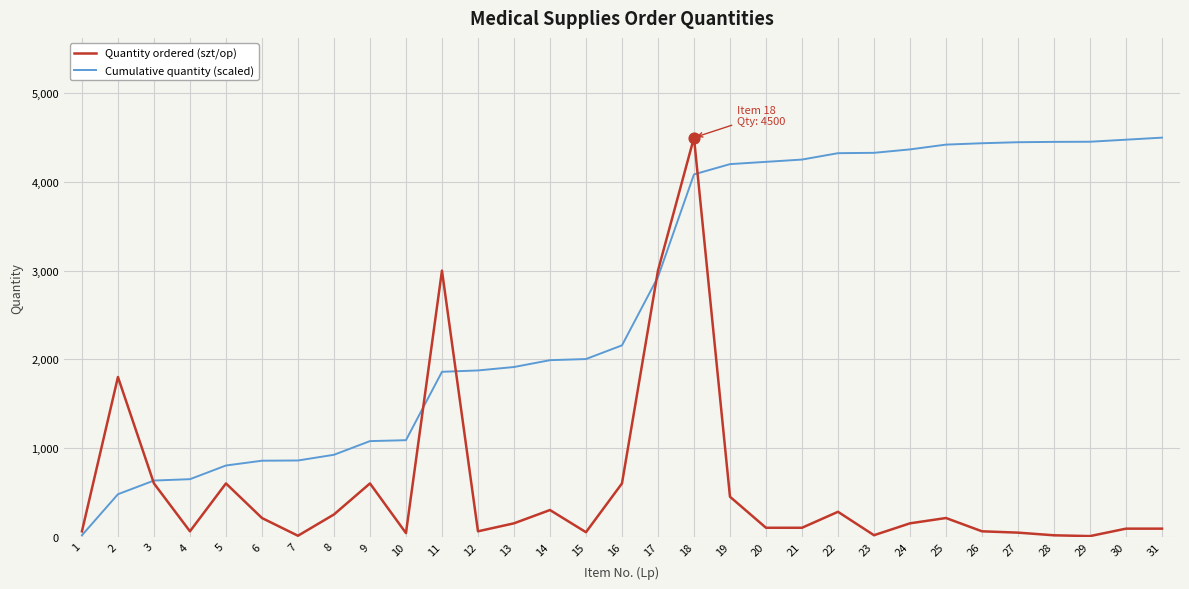

Which series changed the most between 10 and 17?

Quantity ordered (szt/op)